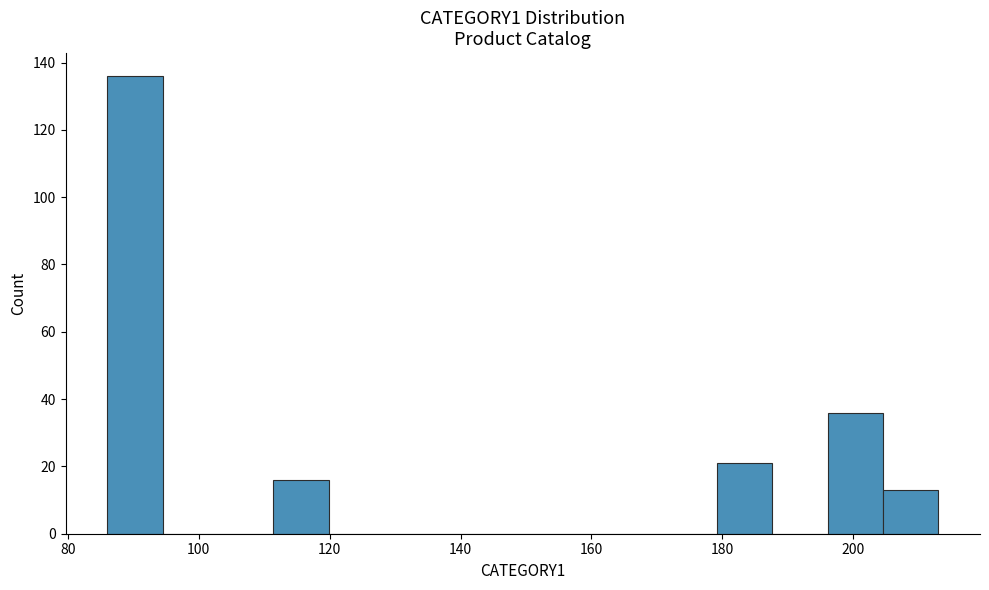

Reading left to right, transcribe this chart: for each bar, give the range it covers on the x-axis and its height. Neither the bar edges nor the heights are printed on the chart, so give them approximately, as read against the axes.

86 to 94: 136
94 to 102: 0
102 to 112: 0
112 to 120: 16
120 to 128: 0
128 to 136: 0
136 to 146: 0
146 to 154: 0
154 to 162: 0
162 to 170: 0
170 to 180: 0
180 to 188: 22
188 to 196: 0
196 to 204: 36
204 to 214: 14